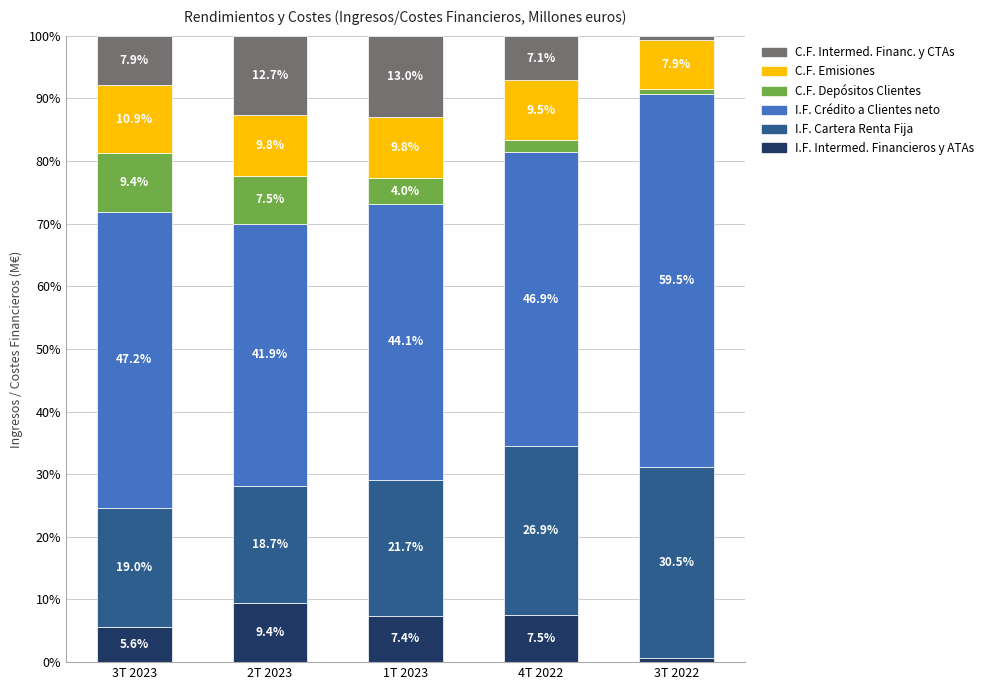

List the labels in order of I.F. Intermed. Financieros y ATAs value, smallest first.

3T 2022, 3T 2023, 1T 2023, 4T 2022, 2T 2023